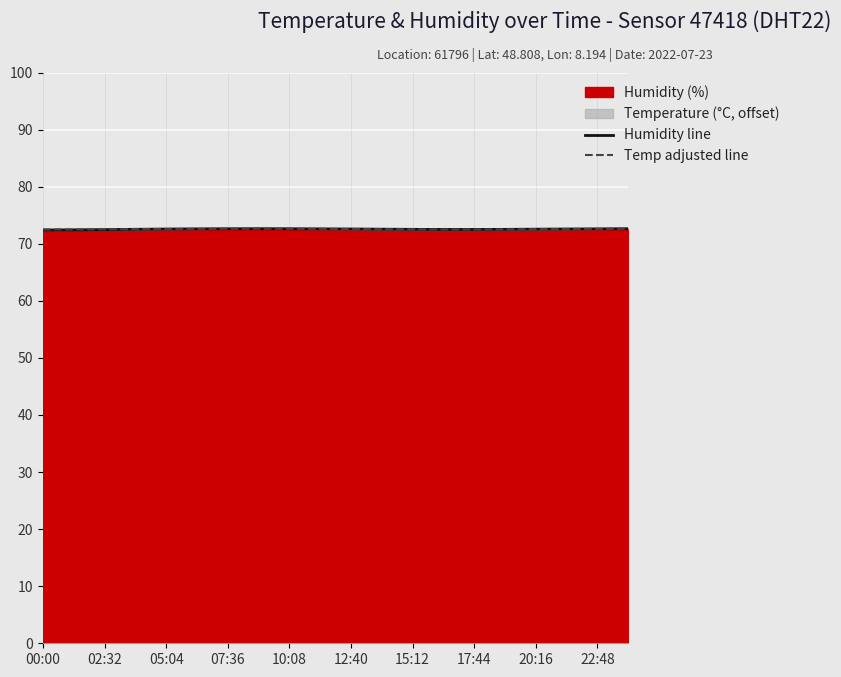

The Humidity line series shows 72.6 at 19. True or false?

True